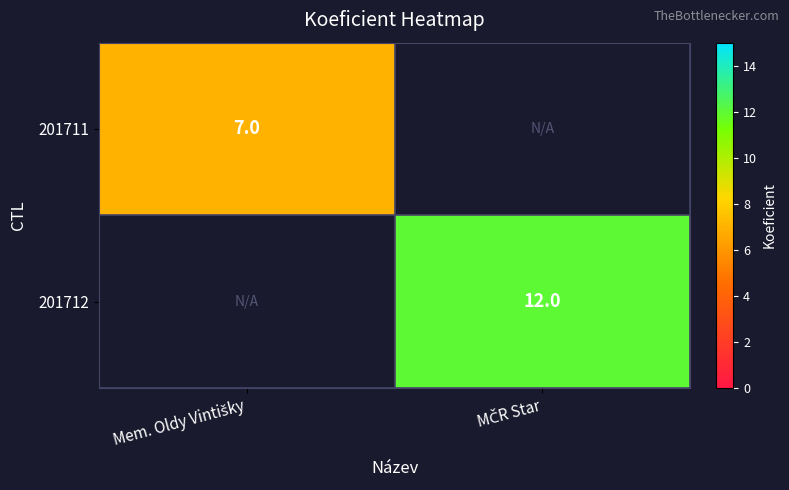

Which category has the highest value in the 201711 series?

Mem. Oldy Vintišky